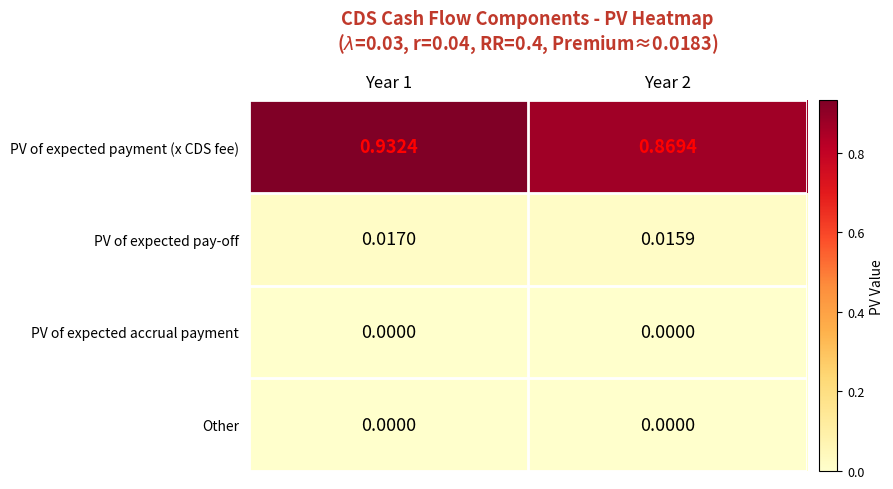

Which series has the largest total across all categories?

PV of expected payment (x CDS fee)